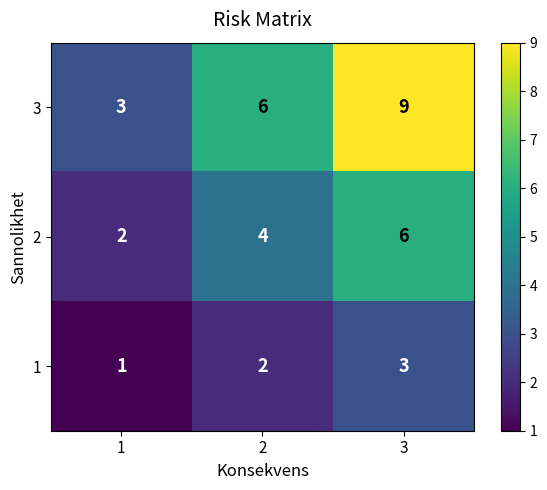

Which category has the lowest value across all series?

1